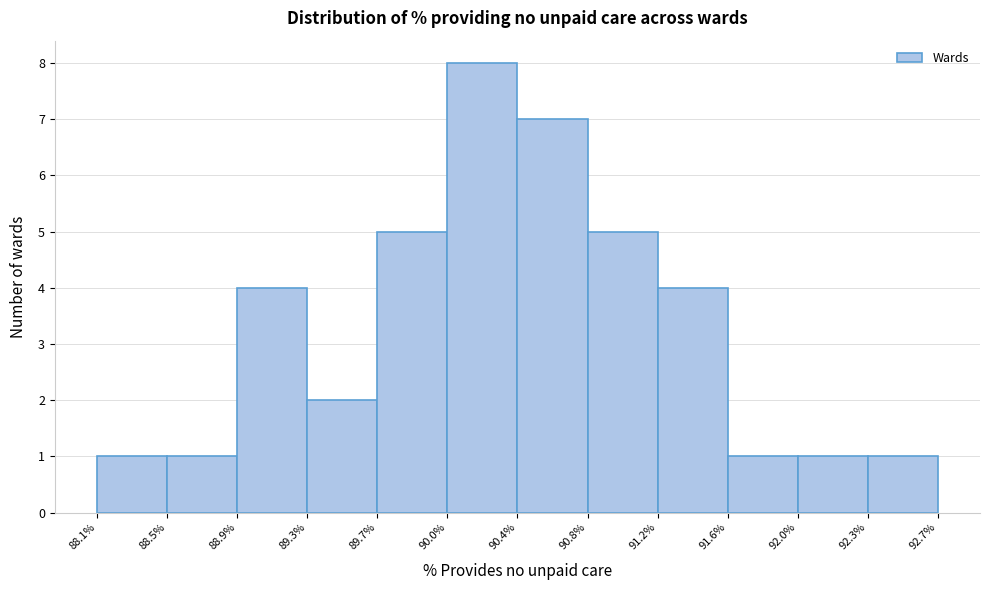

Reading left to right, list every bar in this chart as the range it spans on the x-axis followed by its height. The values are not printed on the chart, so give them approximately, as read against the axis.

88.1% to 88.5%: 1
88.5% to 88.9%: 1
88.9% to 89.3%: 4
89.3% to 89.7%: 2
89.7% to 90.0%: 5
90.0% to 90.4%: 8
90.4% to 90.8%: 7
90.8% to 91.2%: 5
91.2% to 91.6%: 4
91.6% to 92.0%: 1
92.0% to 92.3%: 1
92.3% to 92.7%: 1